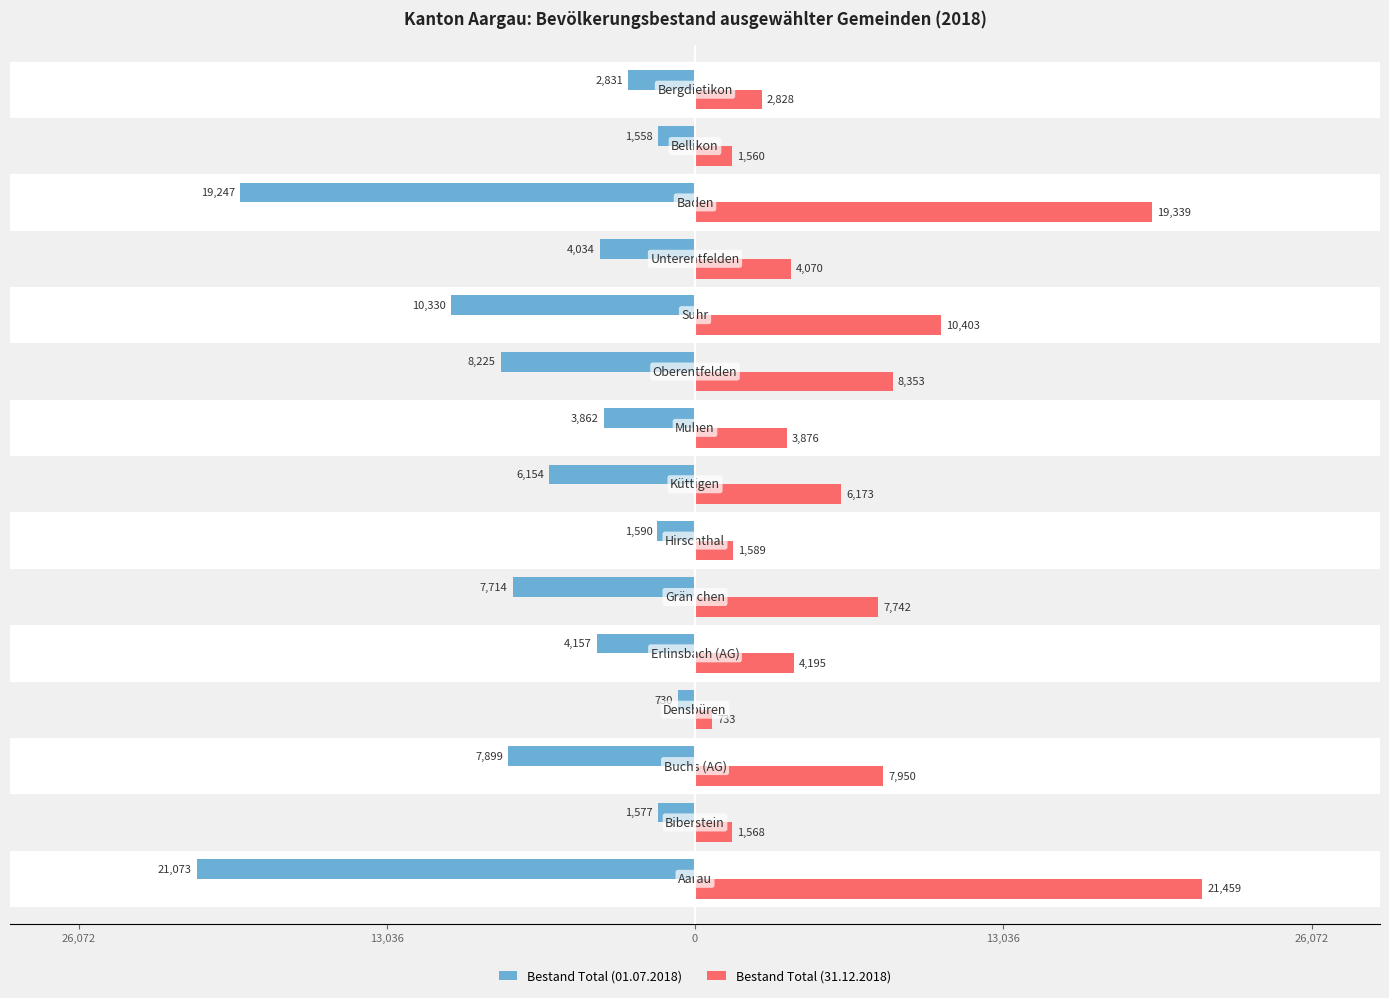

Which series has the widest spread of values?

Bestand Total (31.12.2018)